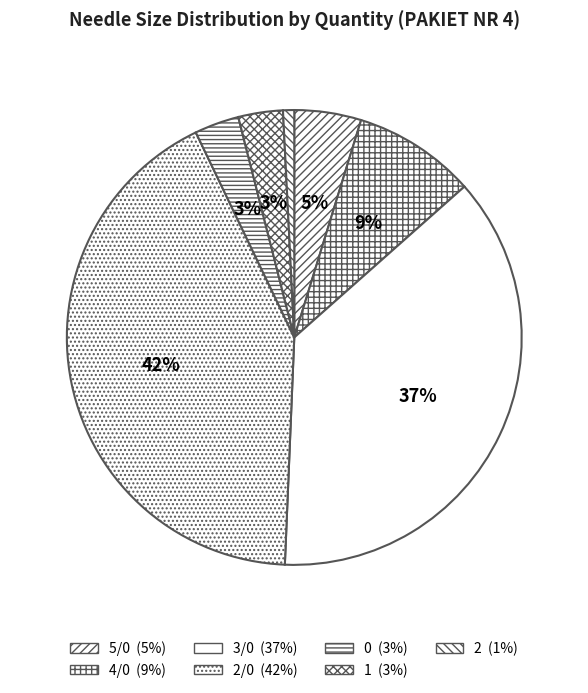

To the nearest percent, what is the average slice percentage?

14%